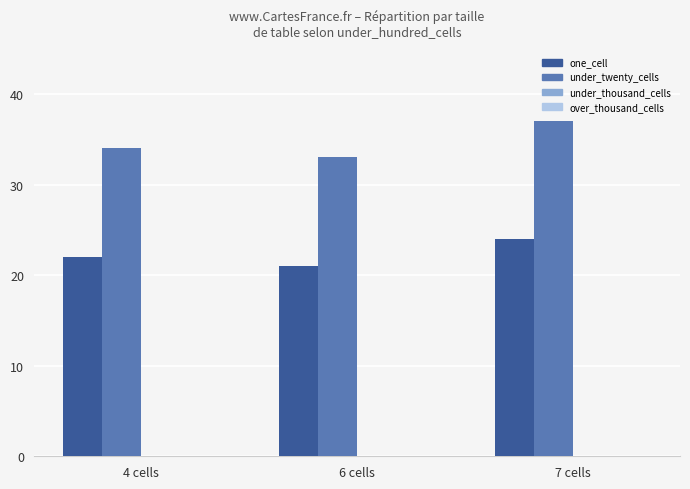

Does the chart contain stacked bars?

No